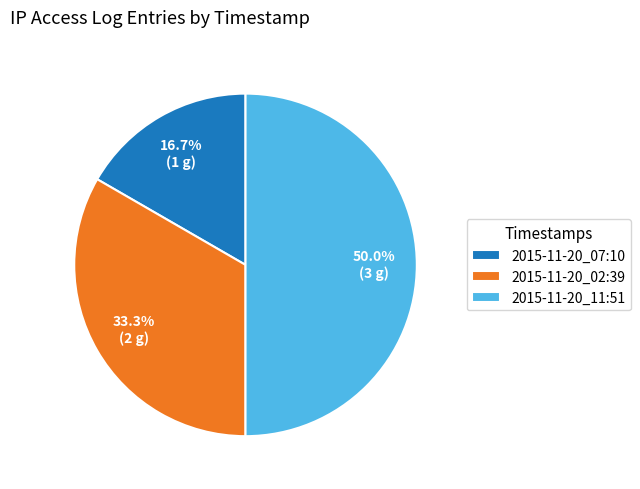

True or false: 2015-11-20_07:10 accounts for 10% of the total.

False